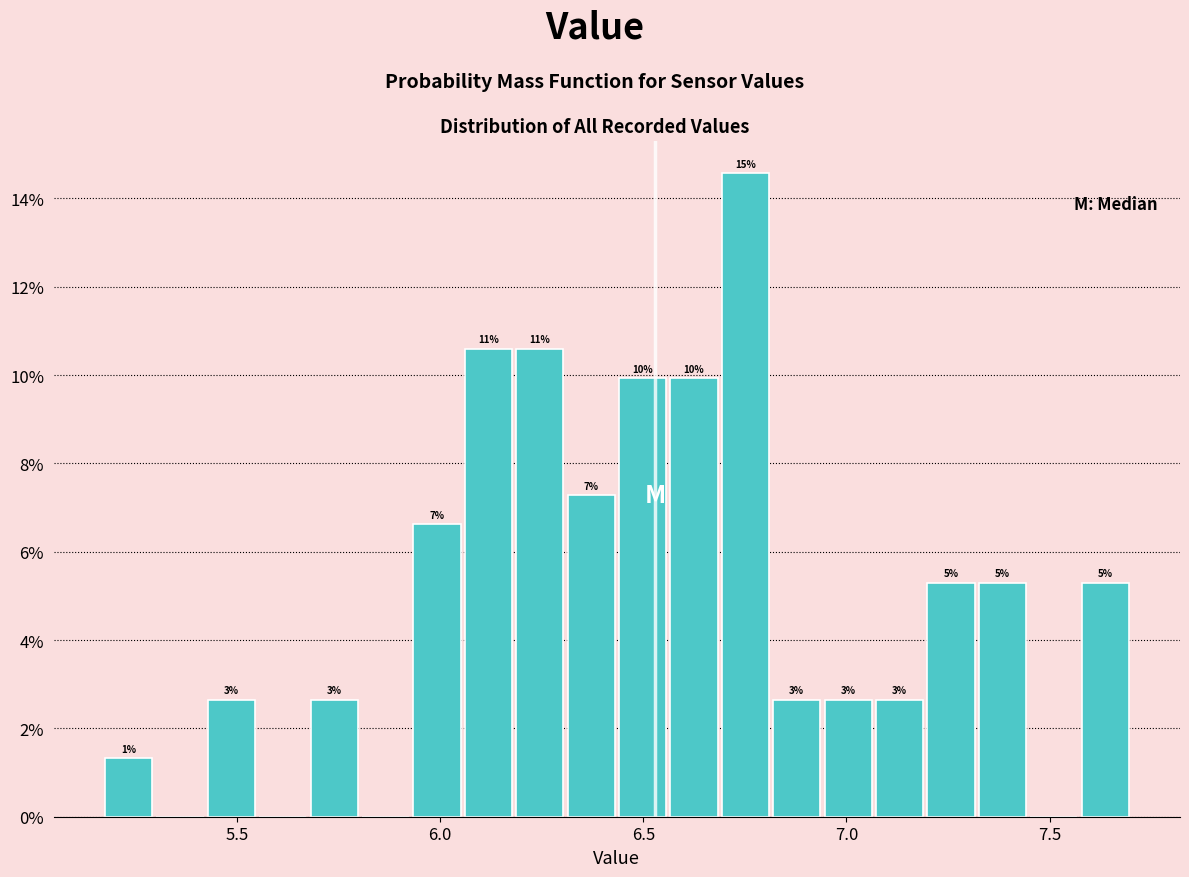

Around what value on the x-axis is the tallest bar? Give the approximate position of its centre, as read against the axis.

6.75